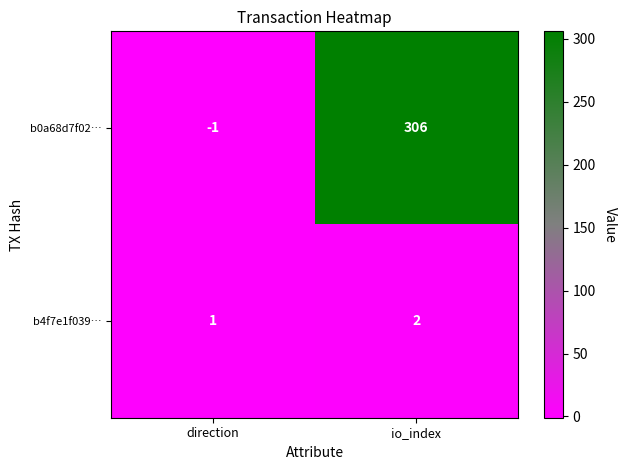

Which category has the lowest value across all series?

direction